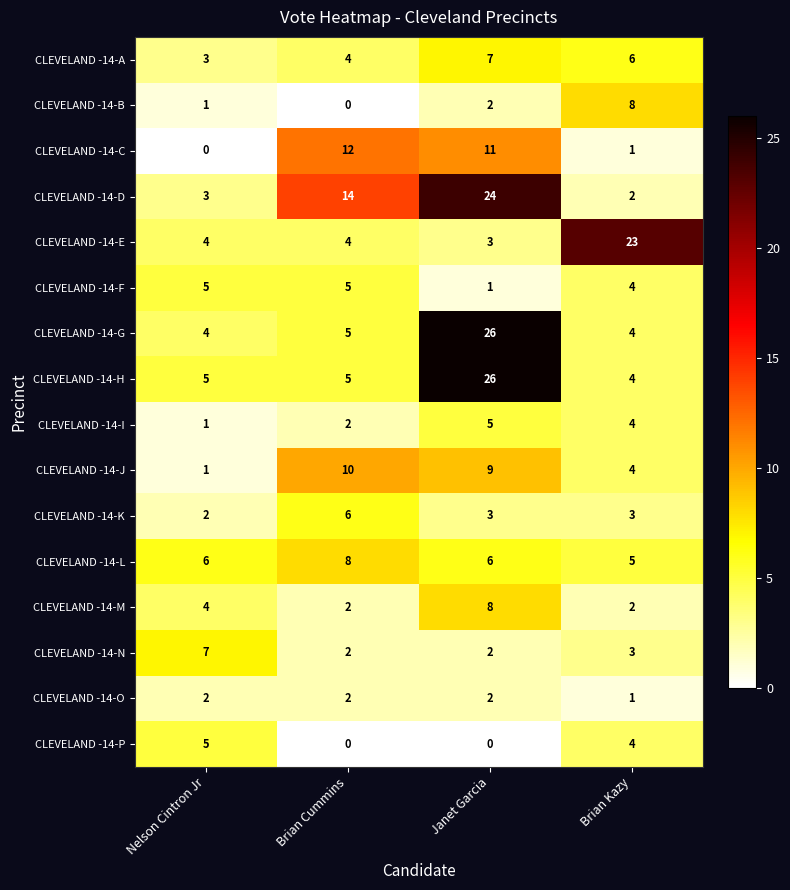

What is the approximate value of CLEVELAND -14-G at Nelson Cintron Jr?

4